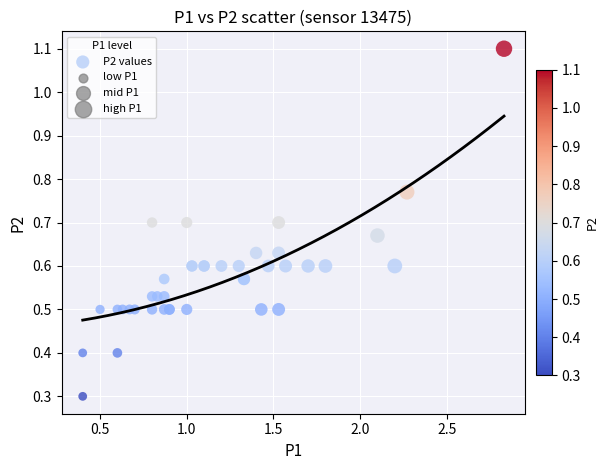

What Y value in the scatter plot is closest to 0?

0.3